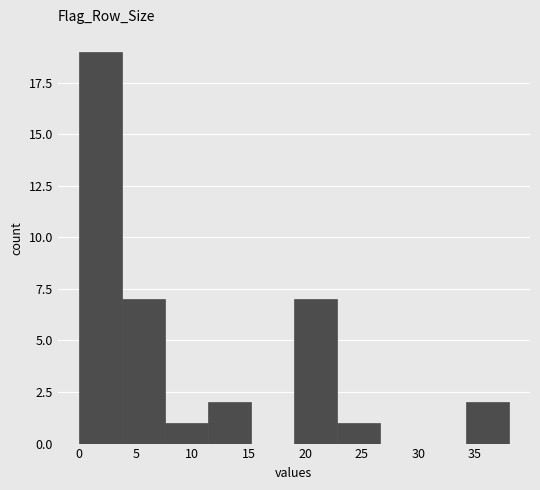

Reading left to right, transcribe this chart: for each bar, give the range it covers on the x-axis and its height. Neither the bar edges nor the heights are printed on the chart, so give them approximately, as read against the axes.

0.0 to 3.8: 19
3.8 to 7.6: 7
7.6 to 11.4: 1
11.4 to 15.2: 2
15.2 to 19.0: 0
19.0 to 22.8: 7
22.8 to 26.6: 1
26.6 to 30.4: 0
30.4 to 34.2: 0
34.2 to 38.0: 2